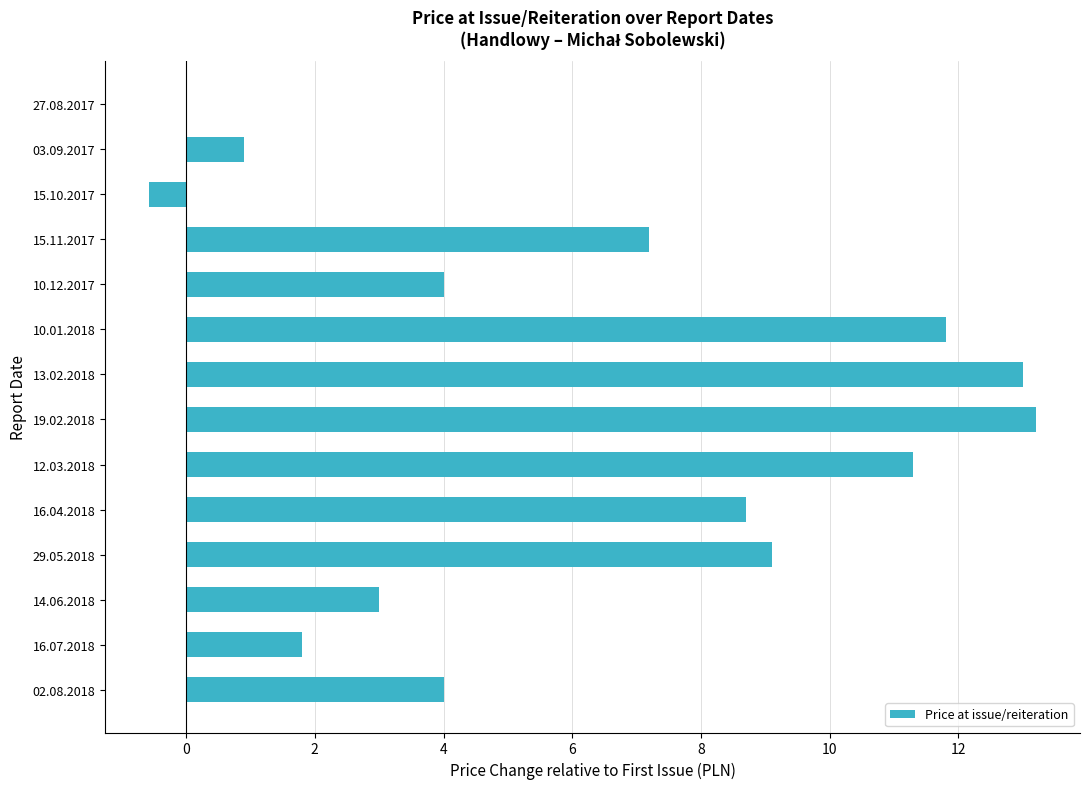

Between 10.01.2018 and 19.02.2018, which is larger?

19.02.2018